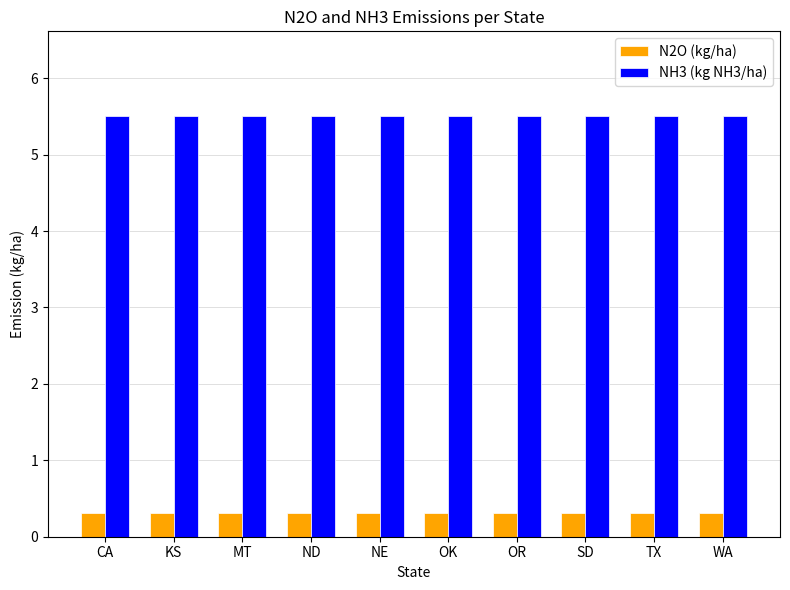

Are the bars horizontal?

No